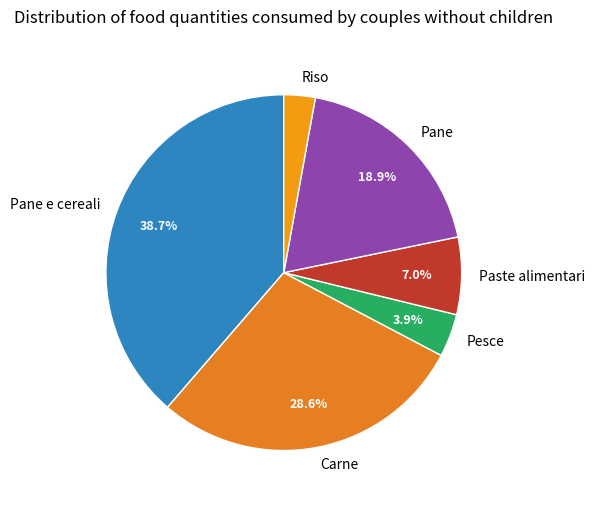

How many slices are in this pie chart?

6